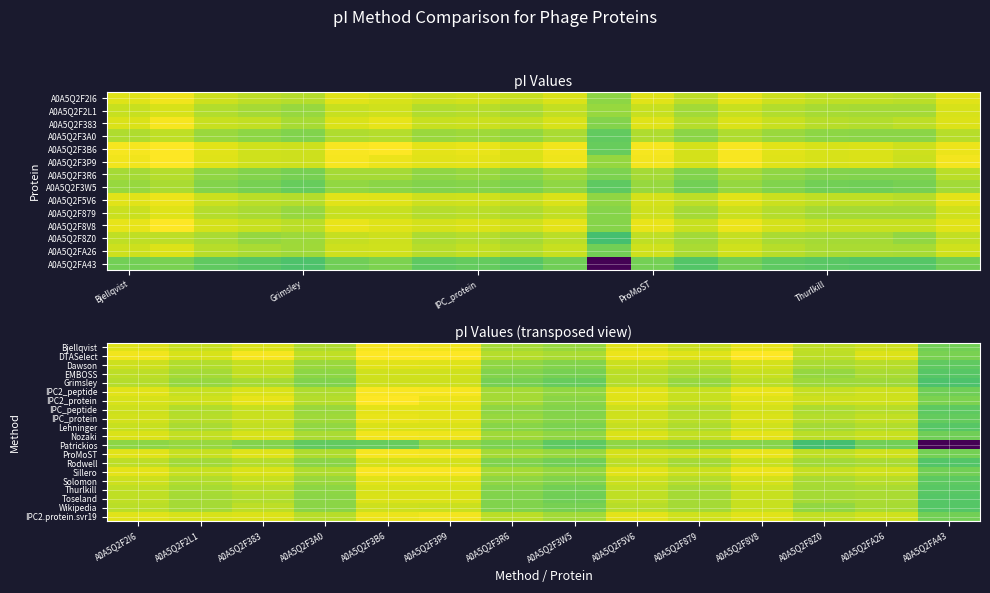

At which label does IPC2_peptide reach its minimum?

A0A5Q2FA43